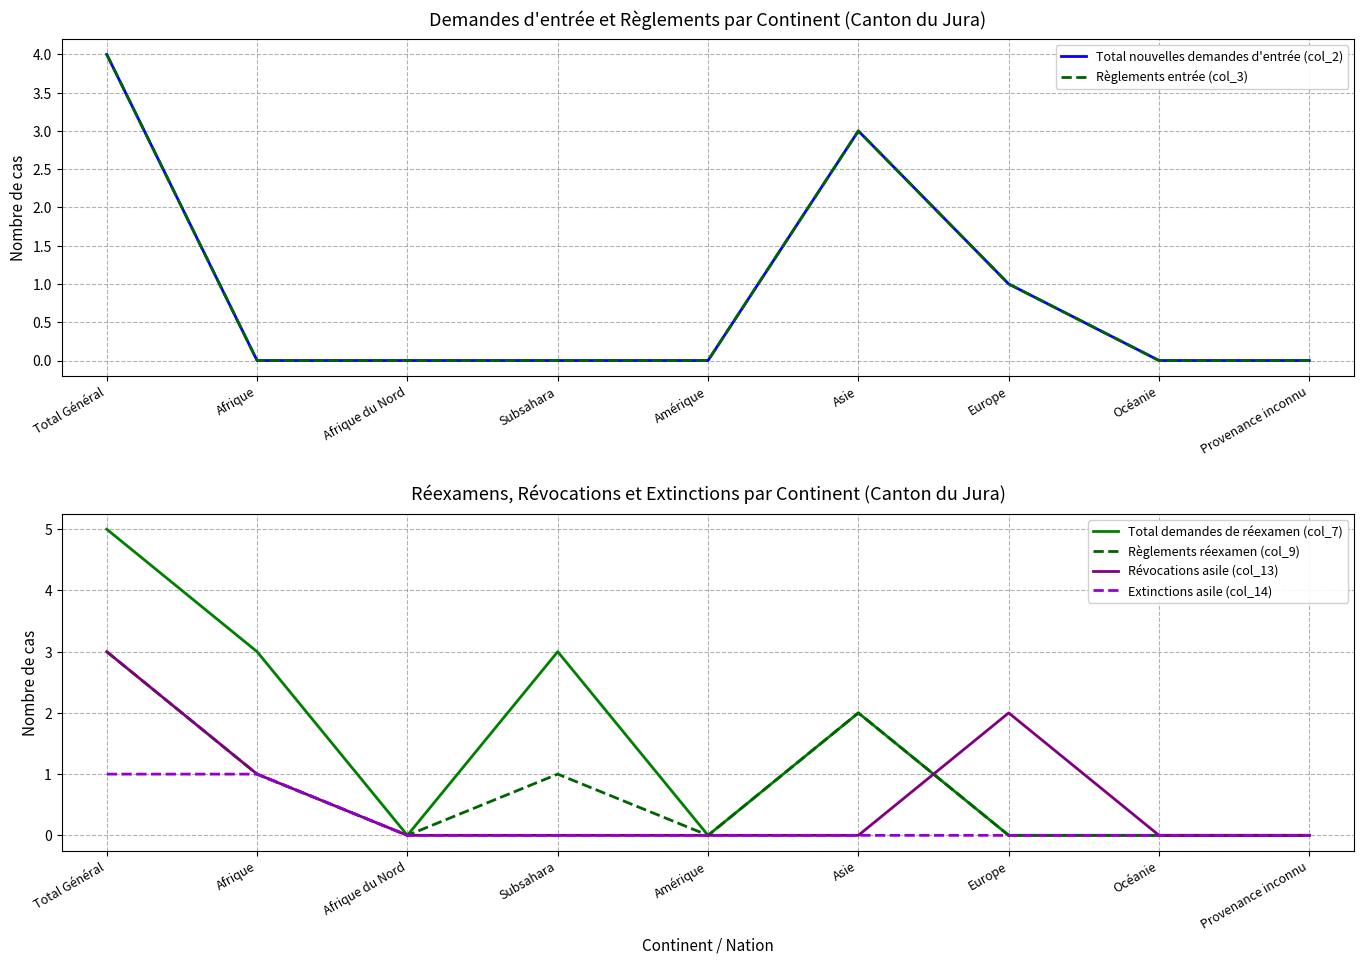

What value does the Règlements entrée (col_3) series have at Asie?

3